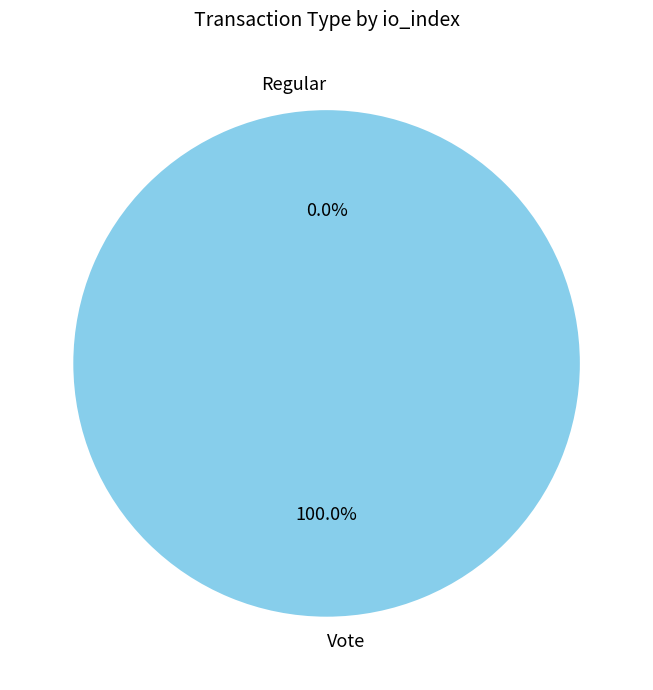

Rank the categories by value from highest to lowest.

Vote, Regular